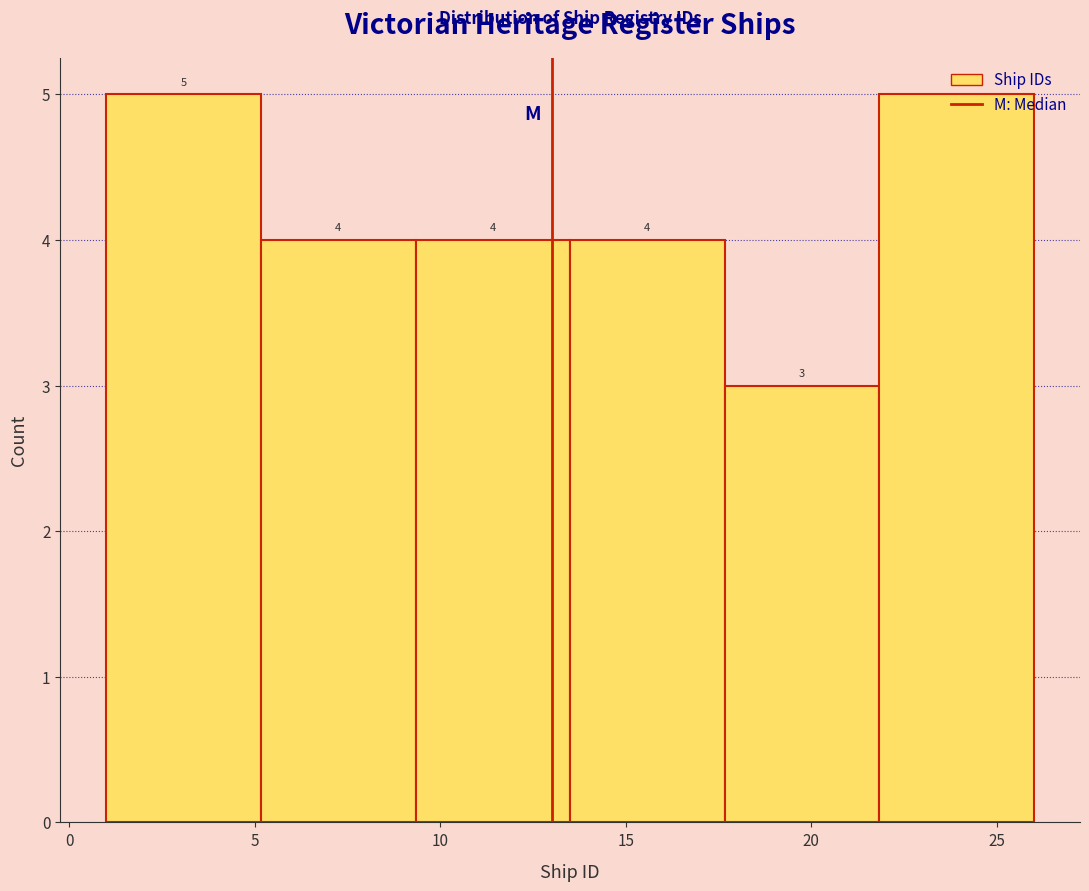

How tall is the bar that spans 5.0 to 9.5 on the x-axis? The bar edges are not printed on the chart, so give them approximately, as read against the axis.

4